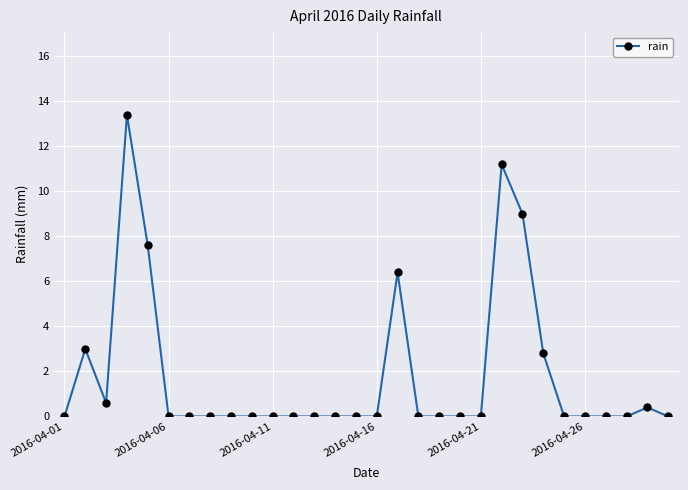

What is the sum of all values?

54.4